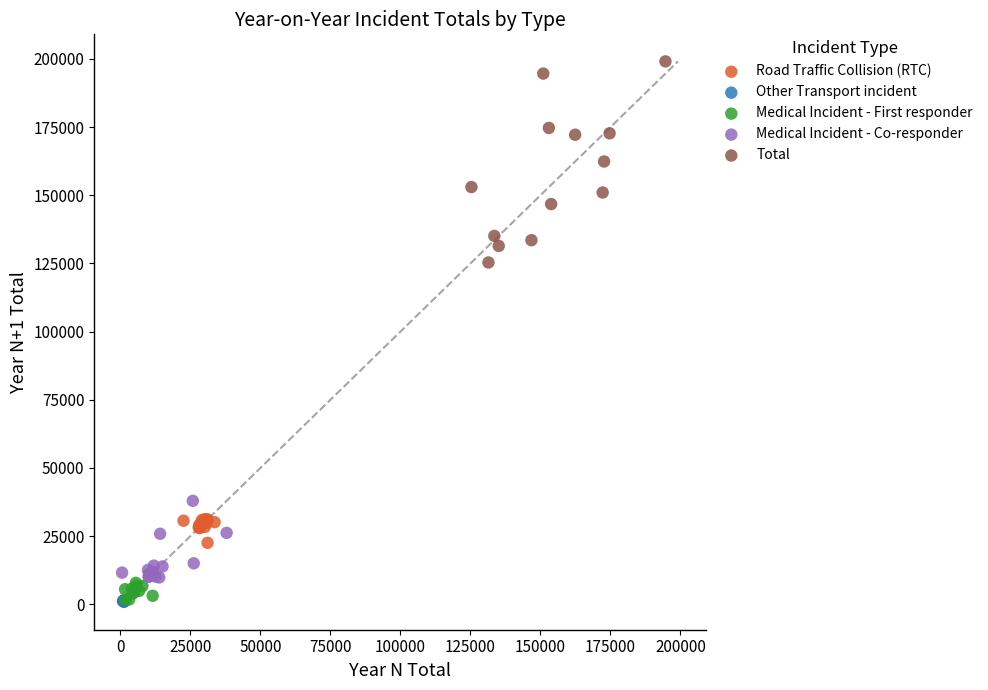

Which series has the widest spread of Y values?

Total